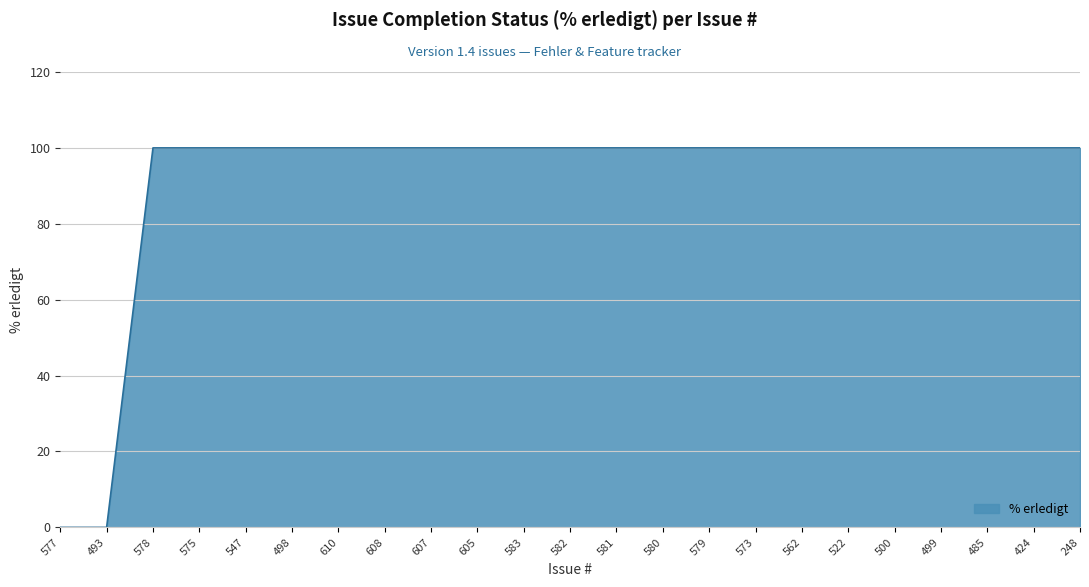

The value at 579 is 39. True or false?

False